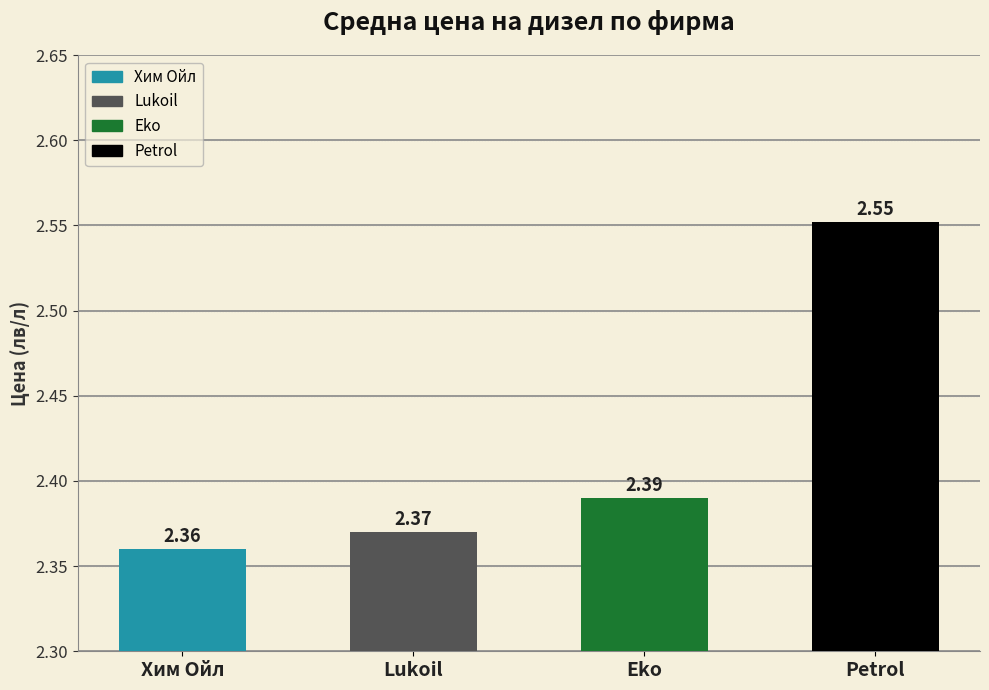

Count the values in the range 2 to 3.

4